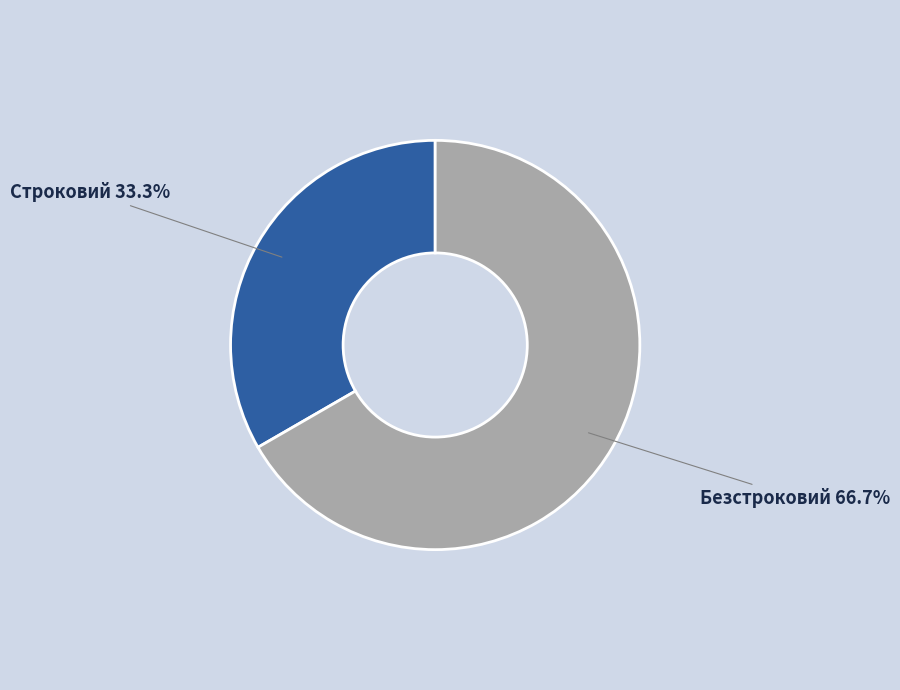

What is the total percentage of Строковий and Безстроковий?

100.0%